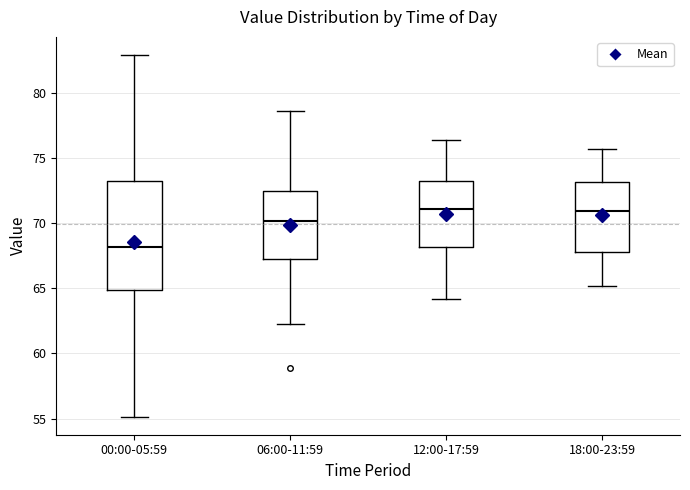

Reading left to right, transcribe this box plot: for each box, give where its median line is, the range the box spans, and where its two whiskers end, as read against the y-axis. The values are not printed on the chart, so give them approximately, as read against the axis.

00:00-05:59: median 68.0, box 65.0 to 73.5, whiskers 55.0 to 83.0
06:00-11:59: median 70.0, box 67.5 to 72.5, whiskers 62.5 to 78.5
12:00-17:59: median 71.0, box 68.0 to 73.5, whiskers 64.0 to 76.5
18:00-23:59: median 71.0, box 68.0 to 73.0, whiskers 65.0 to 75.5